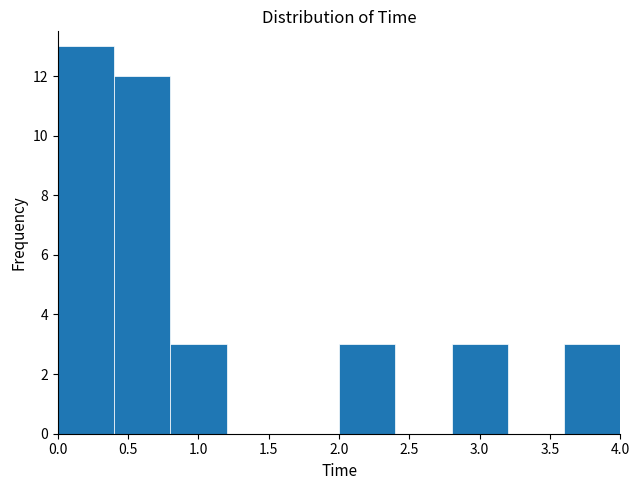

How tall is the bar that spans 0.0 to 0.4 on the x-axis? The values are not printed on the chart, so give them approximately, as read against the axis.

13